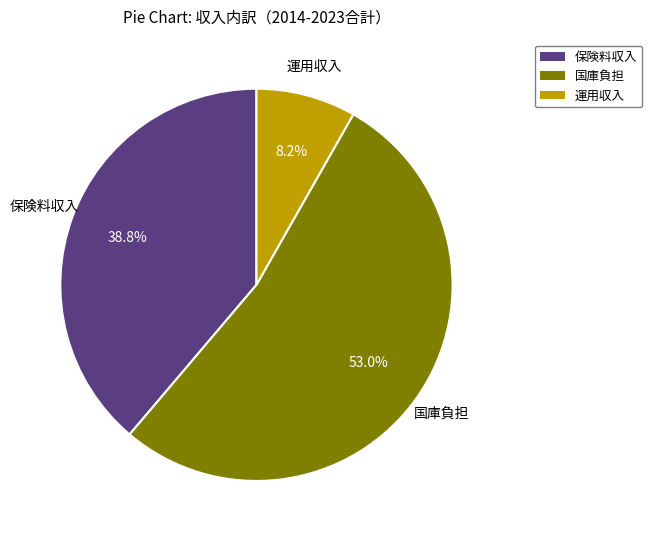

Which category has the biggest portion of the pie?

国庫負担